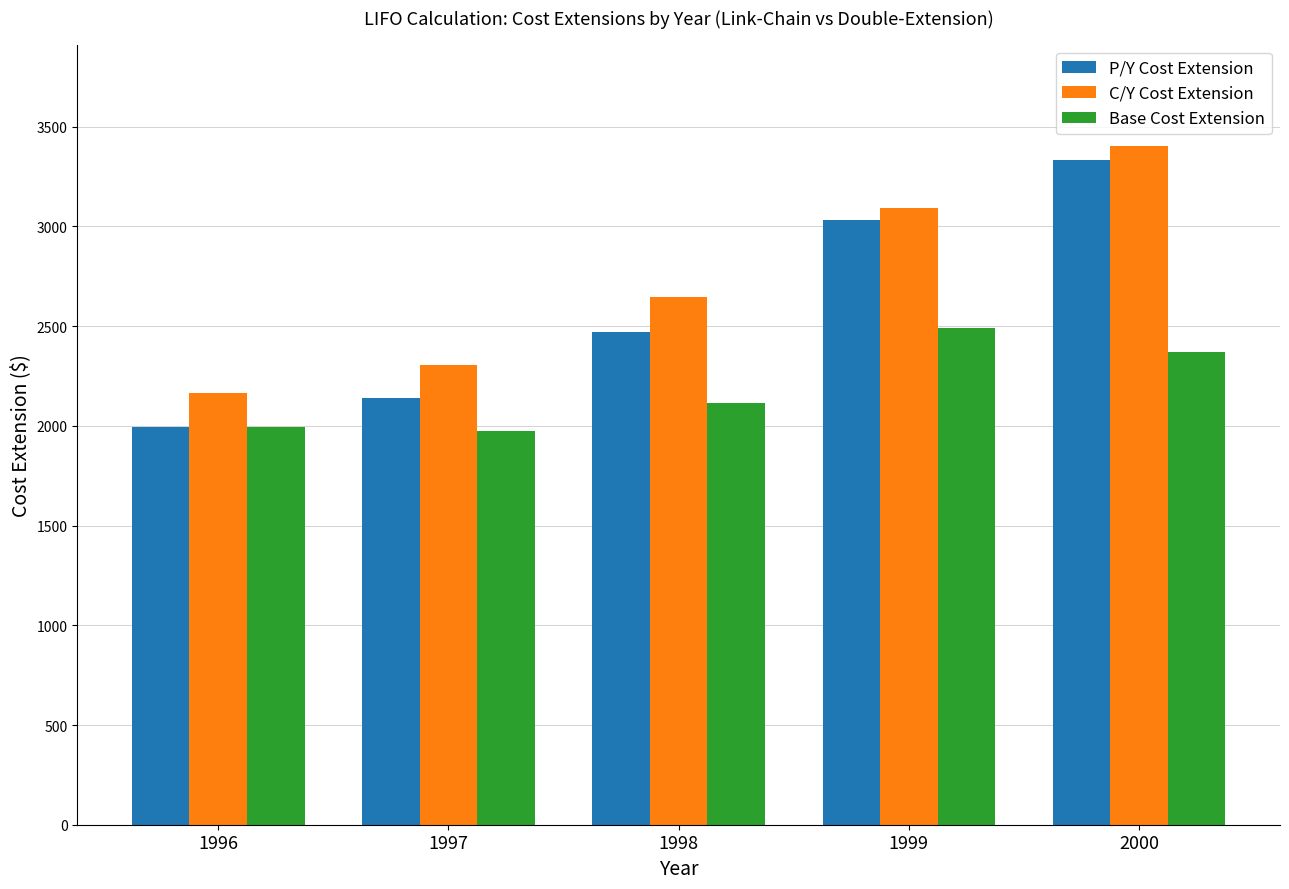

What is the value of the P/Y Cost Extension bar at the 2nd from the left?

2141.4